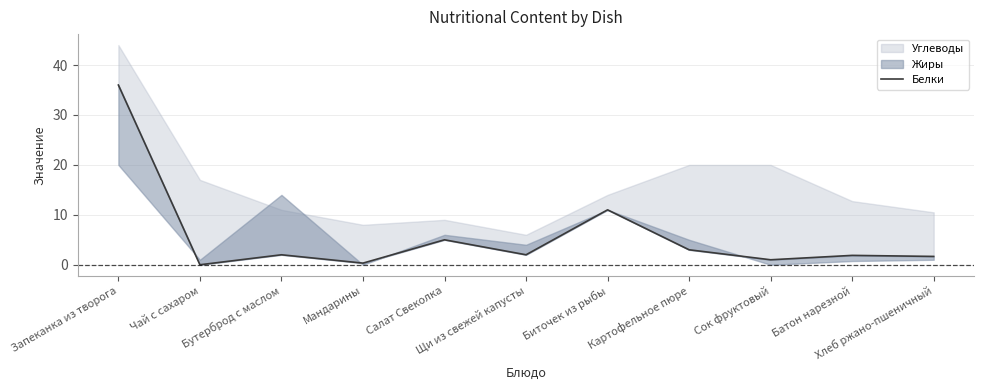

True or false: the data has more than 2 interior local peaks.

True